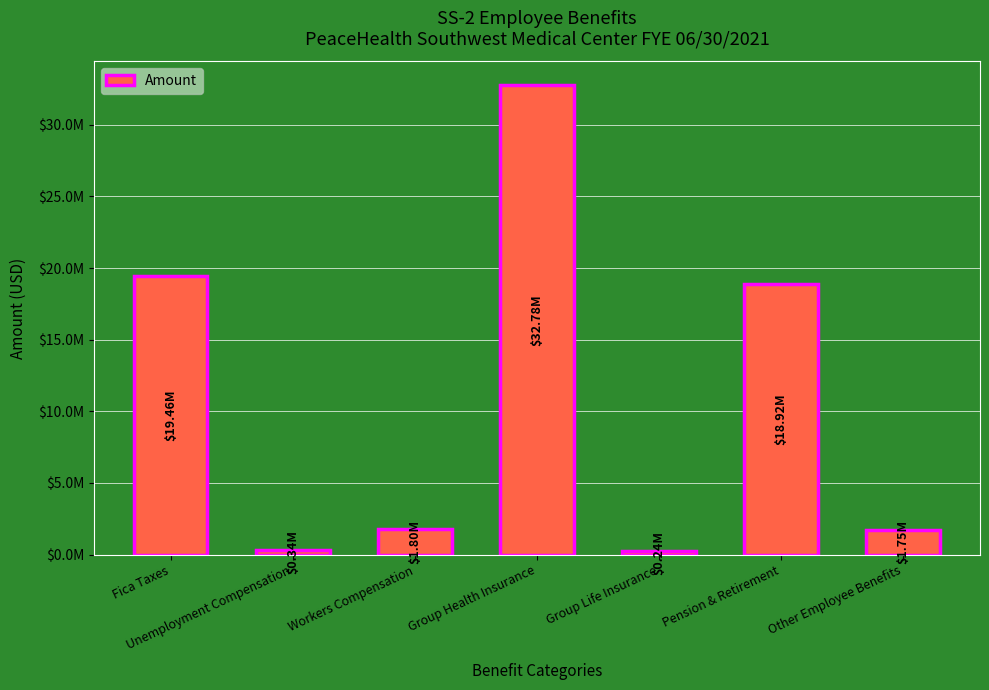

Which label corresponds to the largest value in the chart?

Group Health Insurance